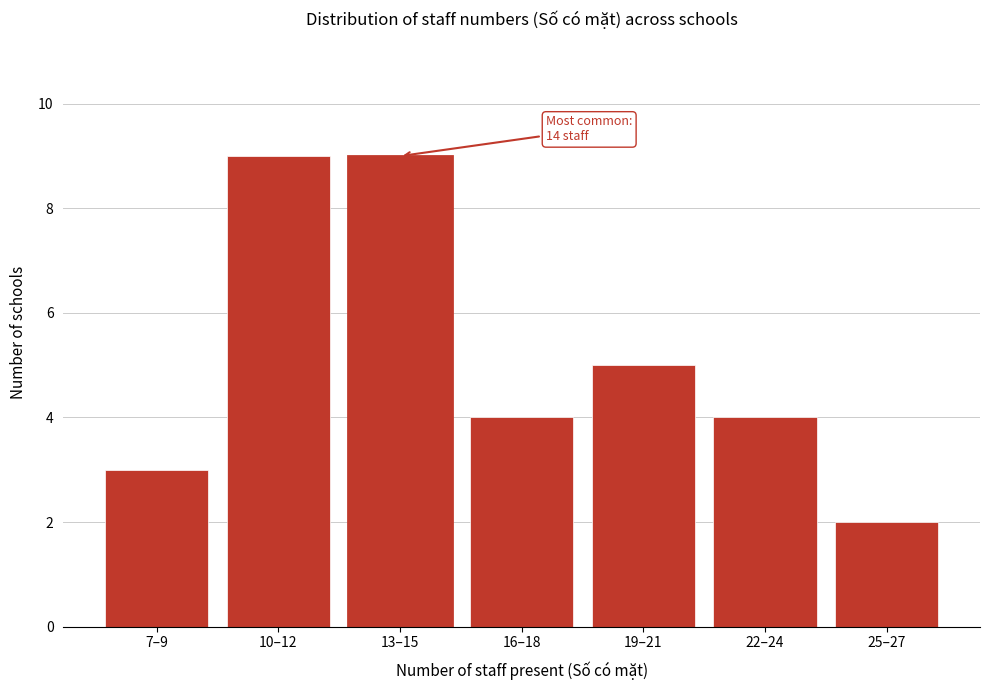

Reading right to left, what are all the values shown in this chart?

2	4	5	4	9	9	3